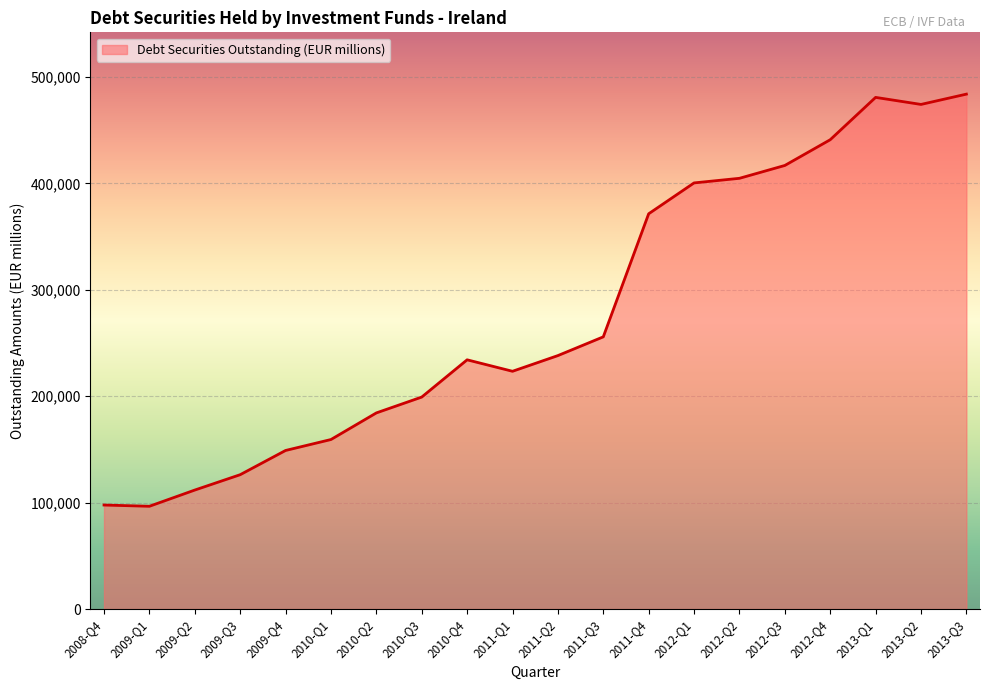

The value at 2011-Q4 is 651680. True or false?

False